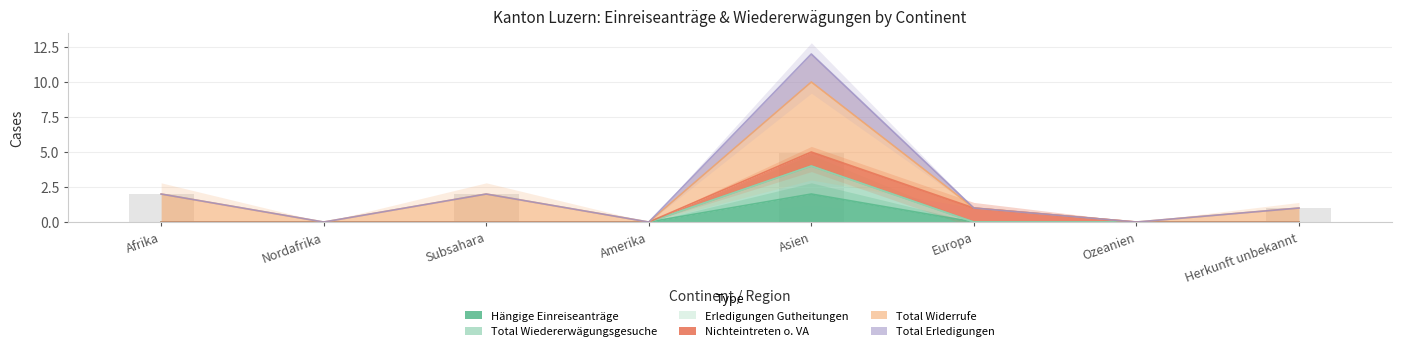

Between Herkunft unbekannt and Subsahara, which is larger?

Herkunft unbekannt